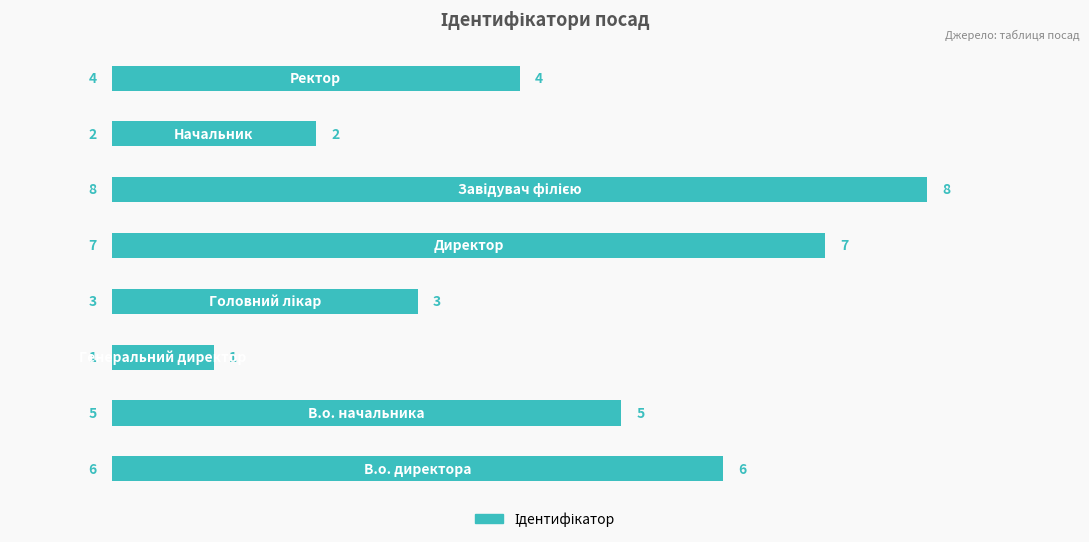

What is the difference between the maximum and minimum values?

7